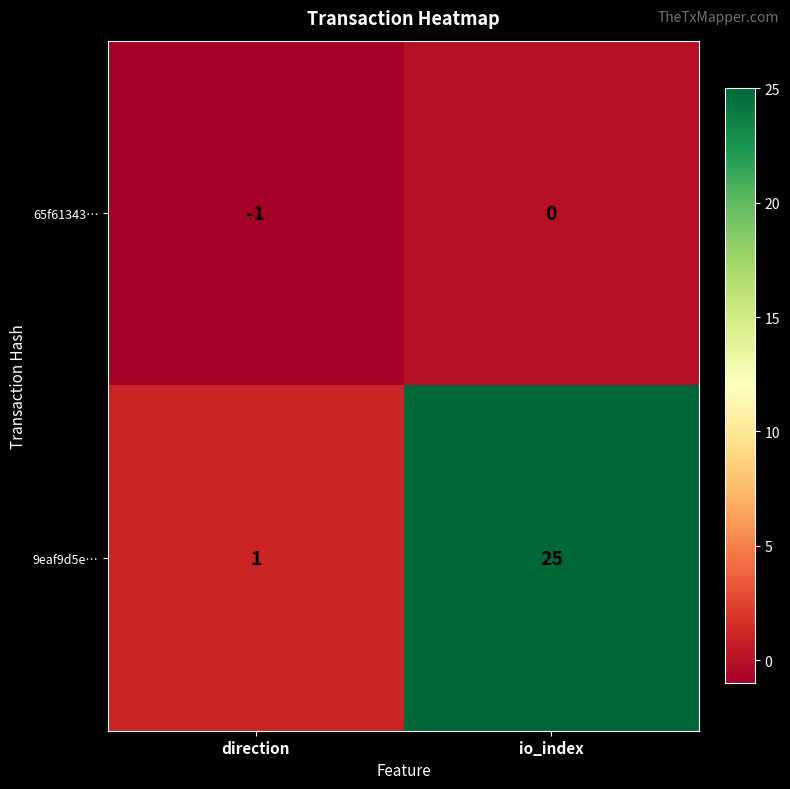

At which label is 9eaf9d5e… closest to 13?

direction